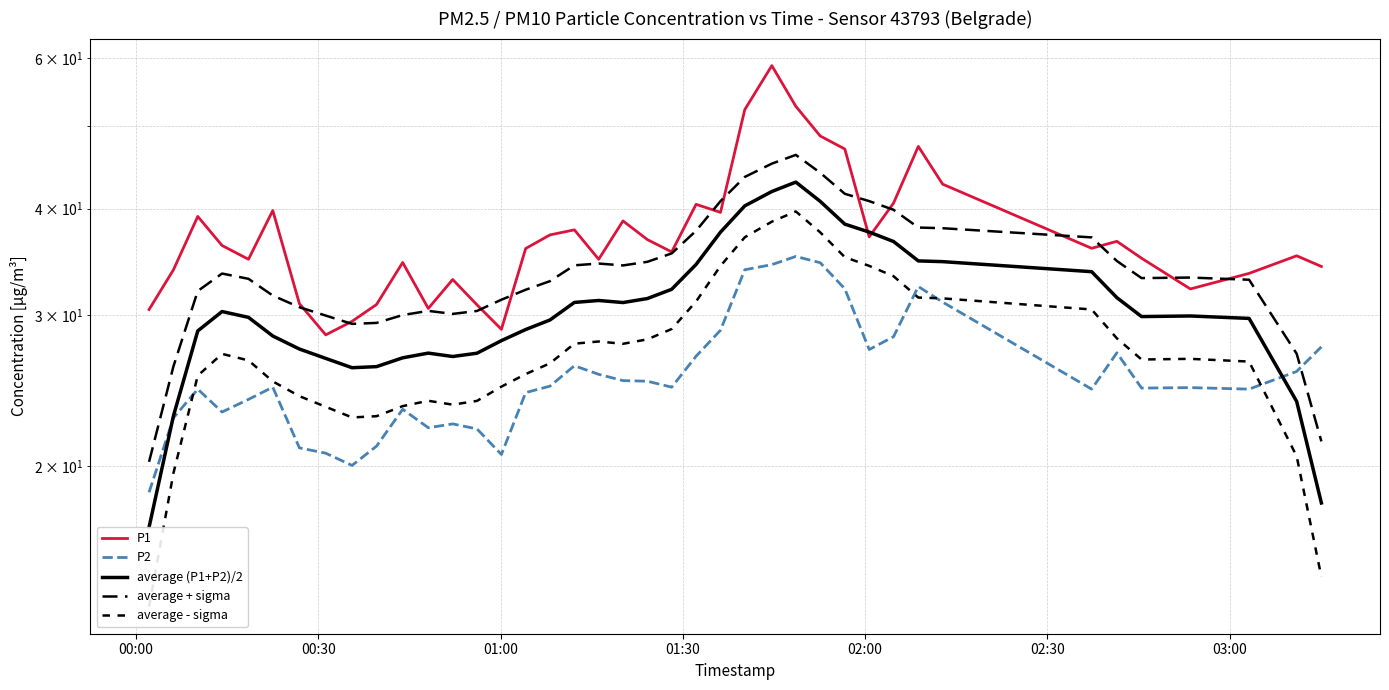

What is the average value of the P2 series?

25.8